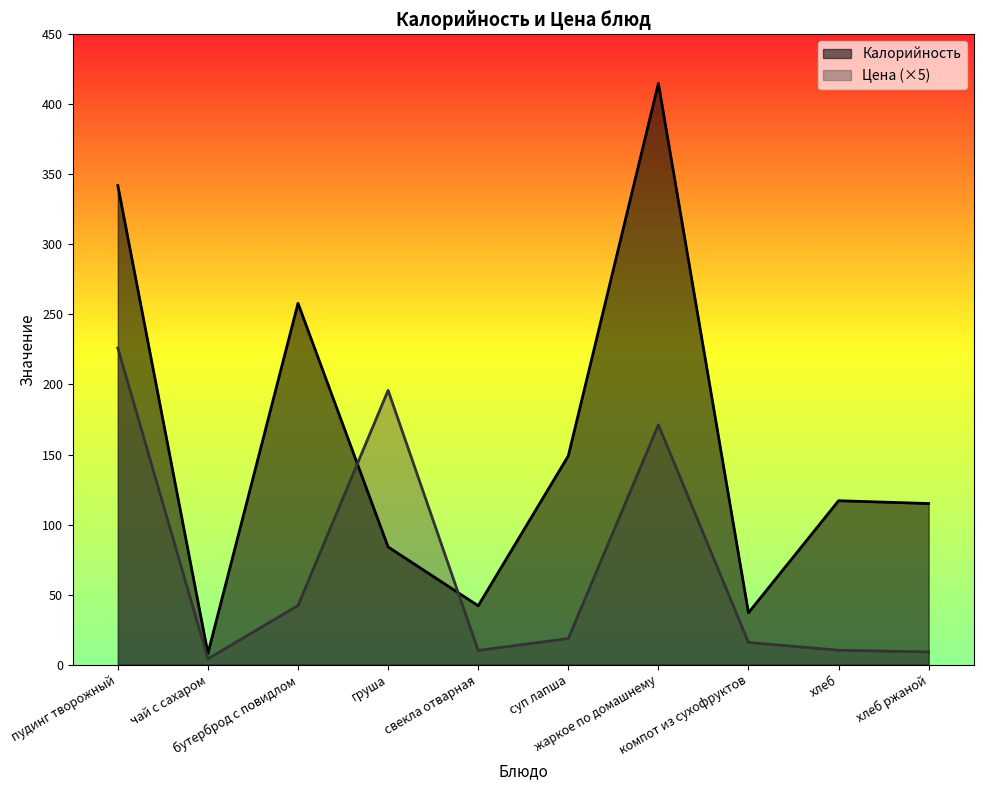

What position from the right is бутерброд с повидлом?

8